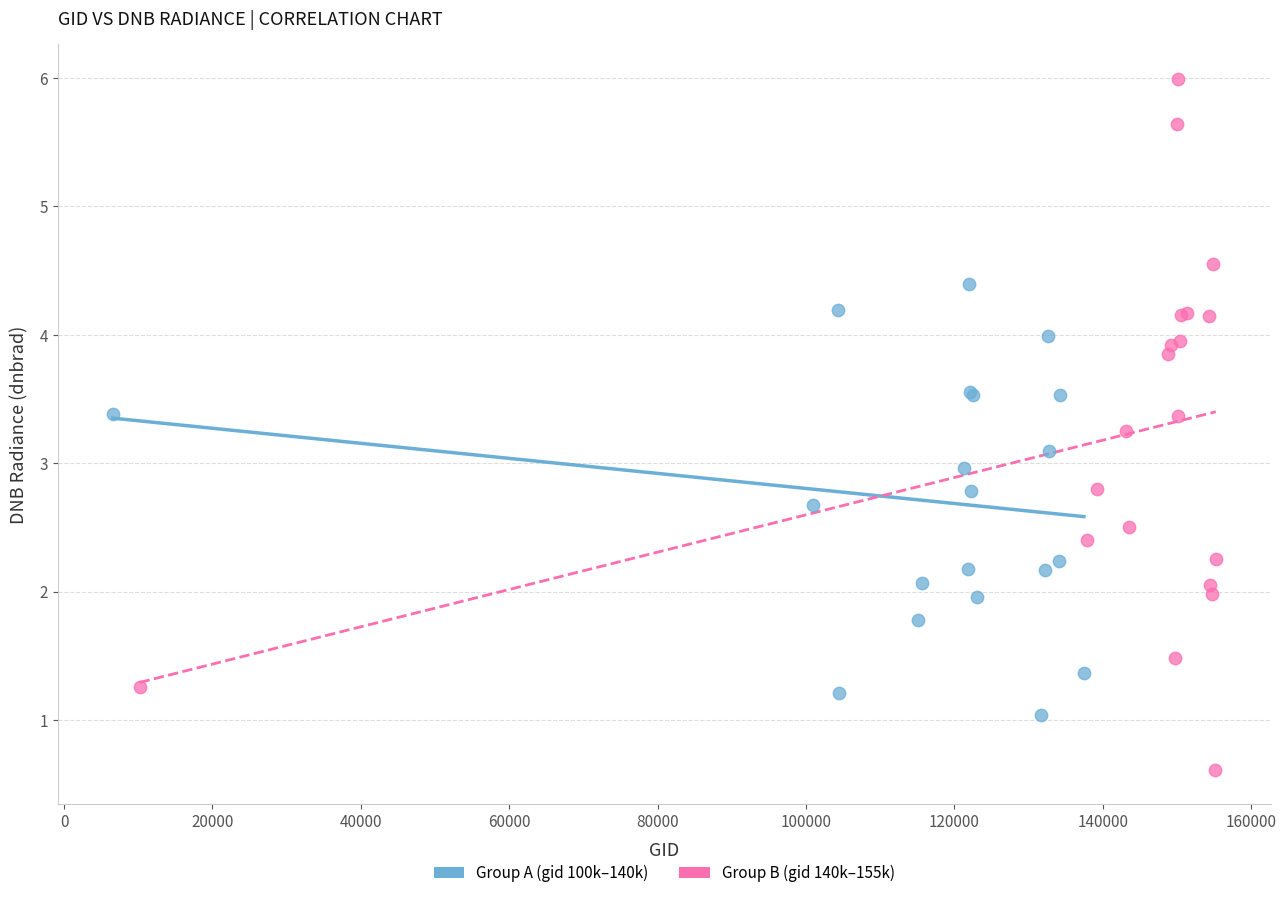

Which series has the widest spread of Y values?

Group B (gid 140k–155k)